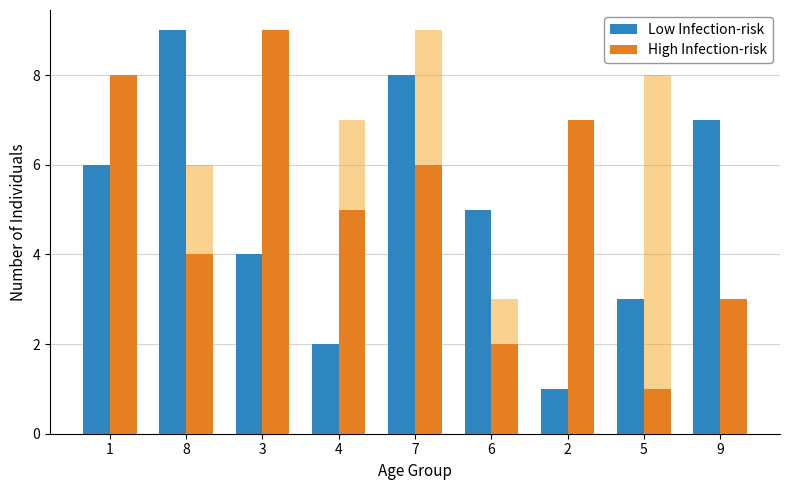

Which series has the largest total across all categories?

Low Infection-risk